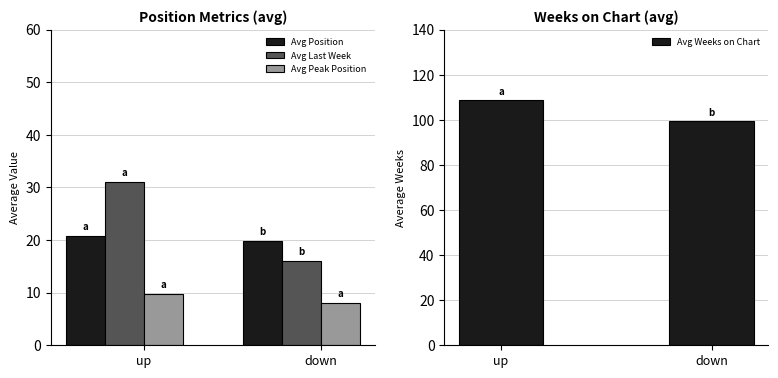

What position from the left is up?

1